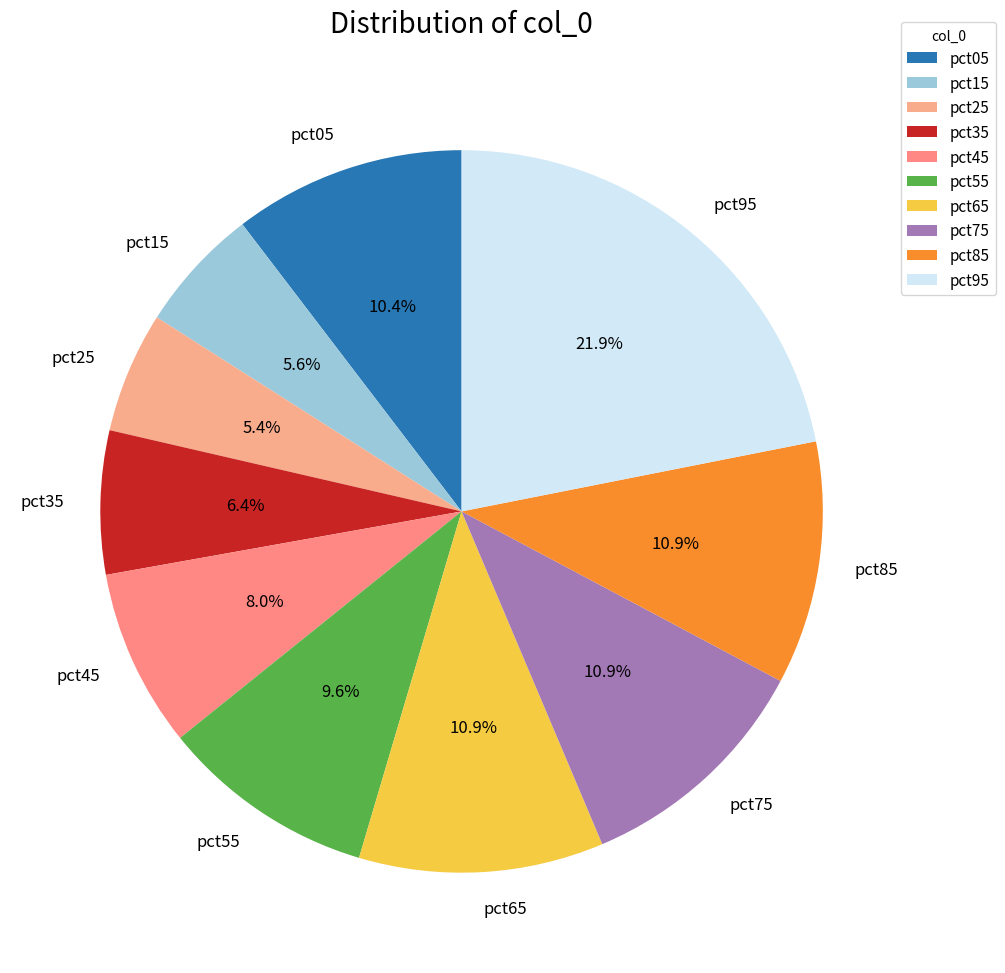

The pct25 slice represents 1% of the pie. True or false?

False